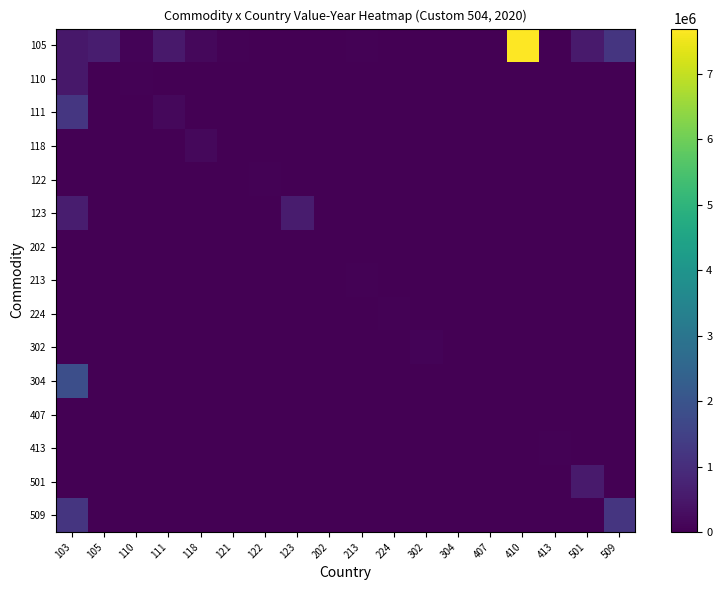

Reading right to left, transcribe all the data shown in this chart.

105: 509=1198154	501=564416	413=0	410=7691044	407=0	304=0	302=0	224=0	213=54776	202=14240	123=0	122=0	121=36469	118=164883	111=528179	110=69347	105=630665	103=486848
110: 509=0	501=0	413=0	410=0	407=0	304=0	302=0	224=0	213=0	202=0	123=0	122=0	121=0	118=0	111=0	110=52049	105=0	103=486848
111: 509=0	501=0	413=0	410=0	407=0	304=0	302=0	224=0	213=0	202=0	123=0	122=0	121=0	118=0	111=170548	110=0	105=0	103=1221858
118: 509=0	501=0	413=0	410=0	407=0	304=0	302=0	224=0	213=0	202=0	123=0	122=0	121=0	118=162857	111=0	110=0	105=0	103=0
122: 509=0	501=0	413=0	410=0	407=0	304=0	302=0	224=0	213=0	202=0	123=0	122=57326	121=0	118=0	111=0	110=0	105=0	103=0
123: 509=0	501=0	413=0	410=0	407=0	304=0	302=0	224=0	213=0	202=0	123=599617	122=0	121=0	118=0	111=0	110=0	105=0	103=605294
202: 509=0	501=0	413=0	410=0	407=0	304=0	302=0	224=0	213=0	202=14240	123=0	122=0	121=0	118=0	111=0	110=0	105=0	103=0
213: 509=0	501=0	413=0	410=0	407=0	304=0	302=0	224=0	213=54776	202=0	123=0	122=0	121=0	118=0	111=0	110=0	105=0	103=0
224: 509=0	501=0	413=0	410=0	407=0	304=0	302=0	224=40201	213=0	202=0	123=0	122=0	121=0	118=0	111=0	110=0	105=0	103=0
302: 509=0	501=0	413=0	410=0	407=0	304=0	302=81306	224=0	213=0	202=0	123=0	122=0	121=0	118=0	111=0	110=0	105=0	103=0
304: 509=0	501=0	413=0	410=0	407=0	304=27109	302=0	224=0	213=0	202=0	123=0	122=0	121=0	118=0	111=0	110=0	105=0	103=1853963
407: 509=0	501=0	413=0	410=0	407=11956	304=0	302=0	224=0	213=0	202=0	123=0	122=0	121=0	118=0	111=0	110=0	105=0	103=0
413: 509=0	501=0	413=31382	410=0	407=0	304=0	302=0	224=0	213=0	202=0	123=0	122=0	121=0	118=0	111=0	110=0	105=0	103=0
501: 509=0	501=564416	413=0	410=0	407=0	304=0	302=0	224=0	213=0	202=0	123=0	122=0	121=0	118=0	111=0	110=0	105=0	103=0
509: 509=1198154	501=0	413=0	410=0	407=0	304=0	302=0	224=0	213=0	202=0	123=0	122=0	121=0	118=0	111=0	110=0	105=0	103=1198154